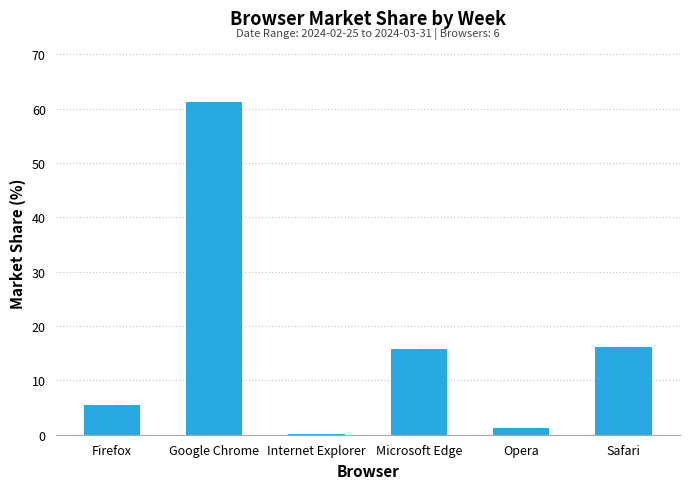

Read the value at Internet Explorer.

0.1